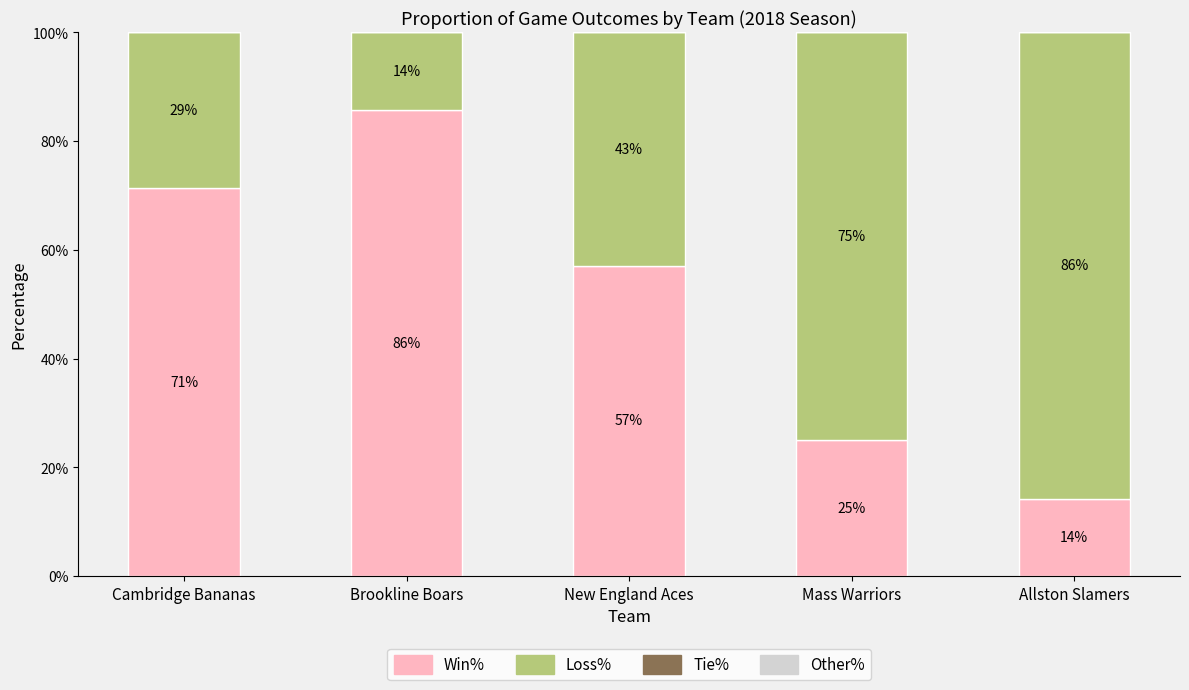

True or false: Win% has a value of 17.2 at Cambridge Bananas.

False